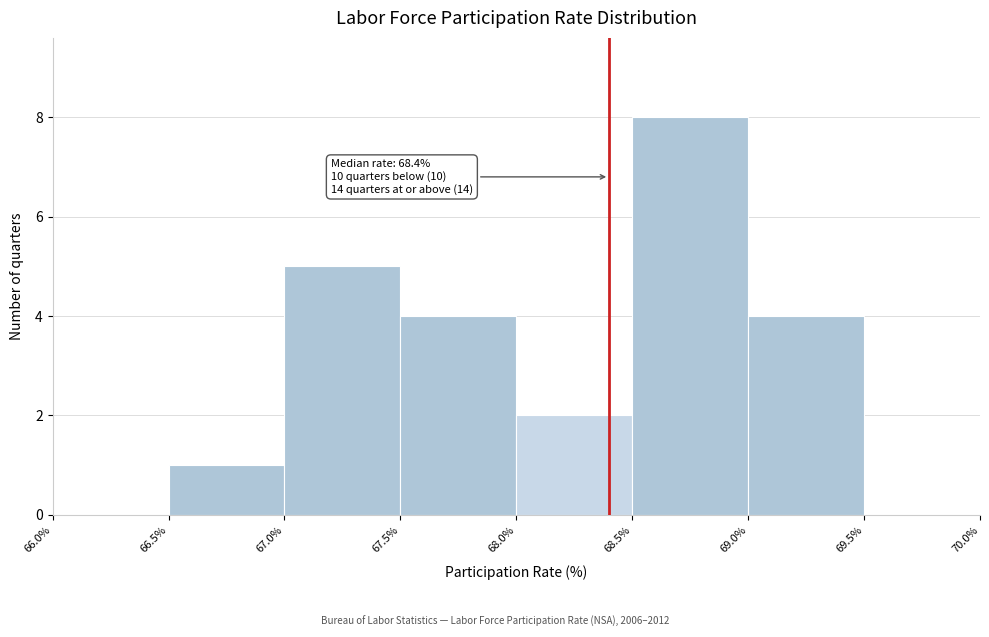

Which range on the x-axis has the tallest bar?

68.5% to 69.0%